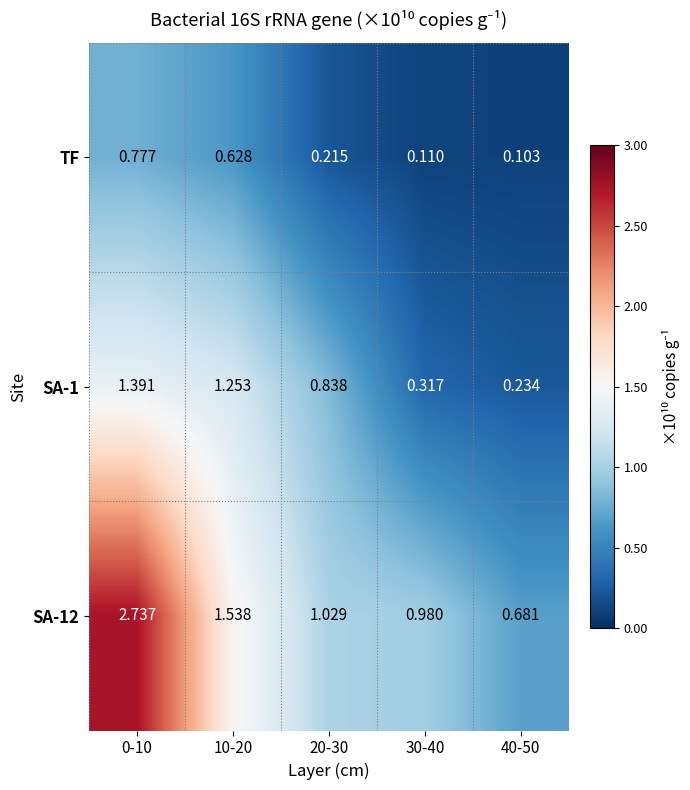

Is the value of TF at 30-40 greater than the value of SA-12 at 0-10?

No